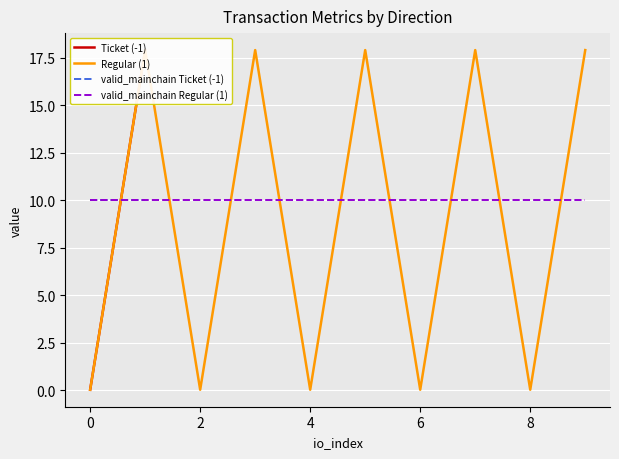

Is this an area chart (filled region under the line)?

No